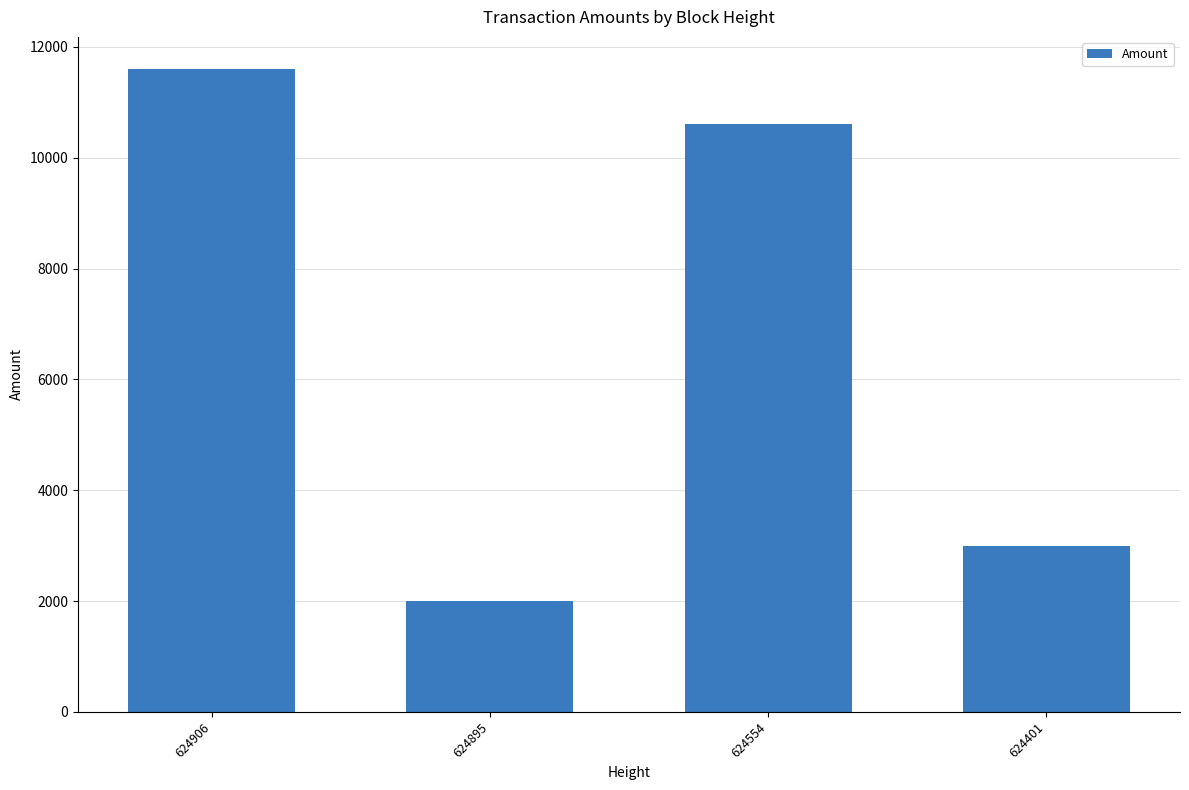

True or false: the data shows 17917.7 at 624554.

False